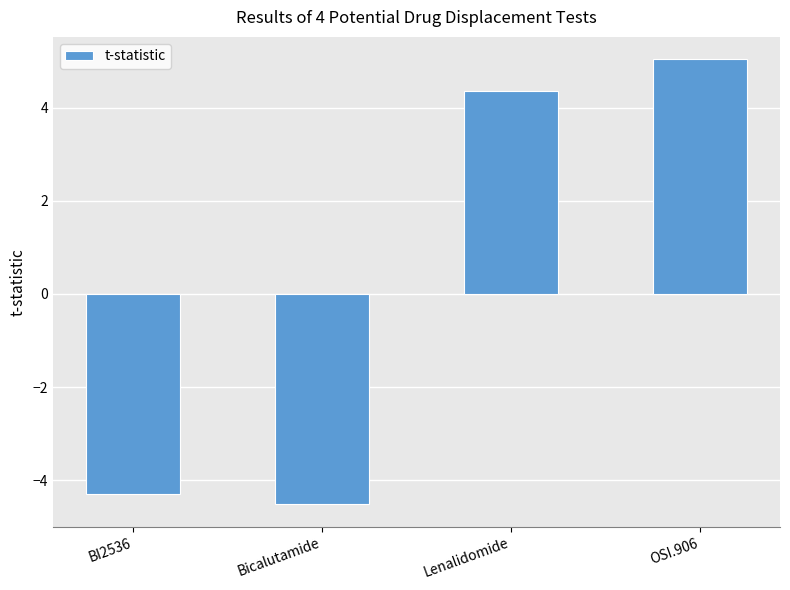

At which label does the data first exceed 4?

Lenalidomide